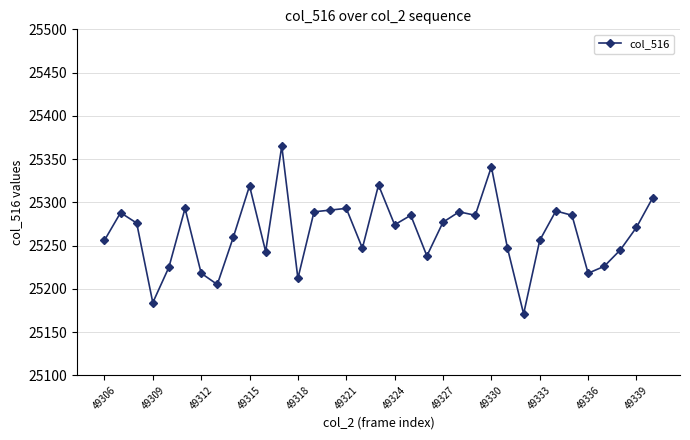

What is the greatest value displayed?

25365